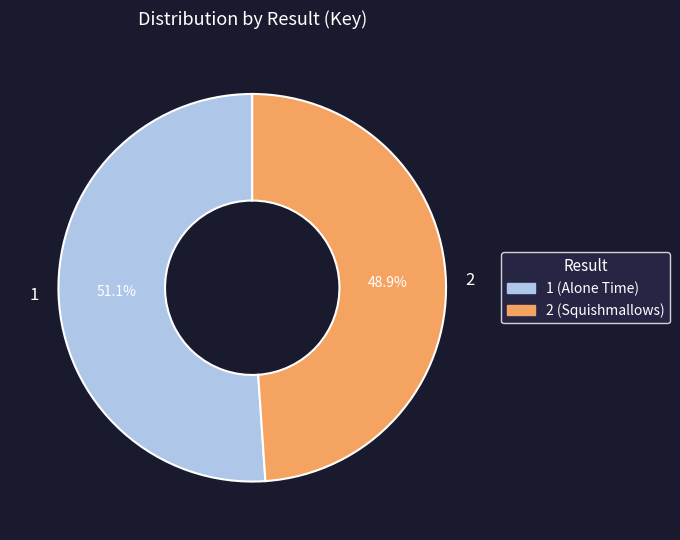

Which slice is the smallest?

2